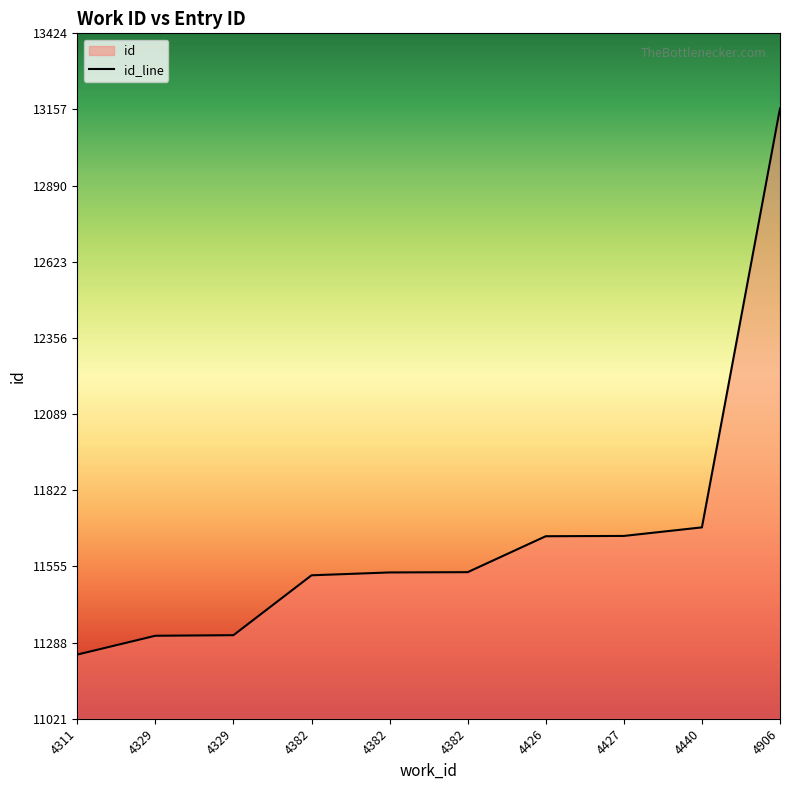

What is the value of the 1st point from the left?

11246